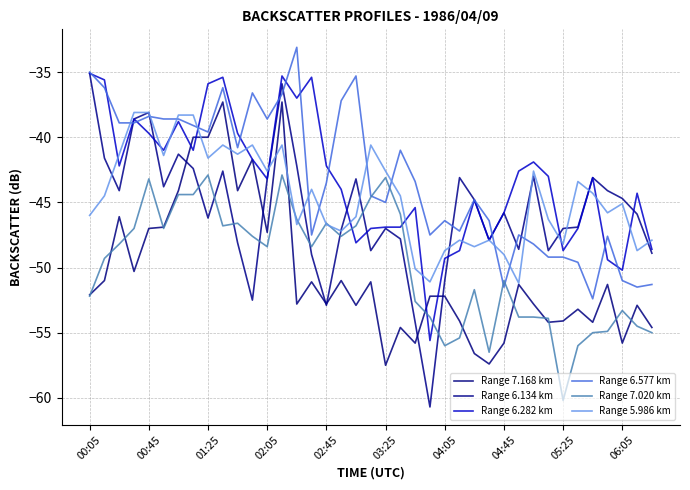

What are all the series names shown in the legend?

Range 7.168 km, Range 6.134 km, Range 6.282 km, Range 6.577 km, Range 7.020 km, Range 5.986 km